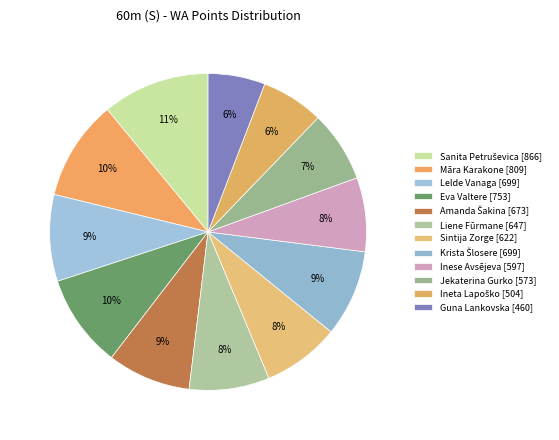

Is there any slice that represents more than half of the pie?

No